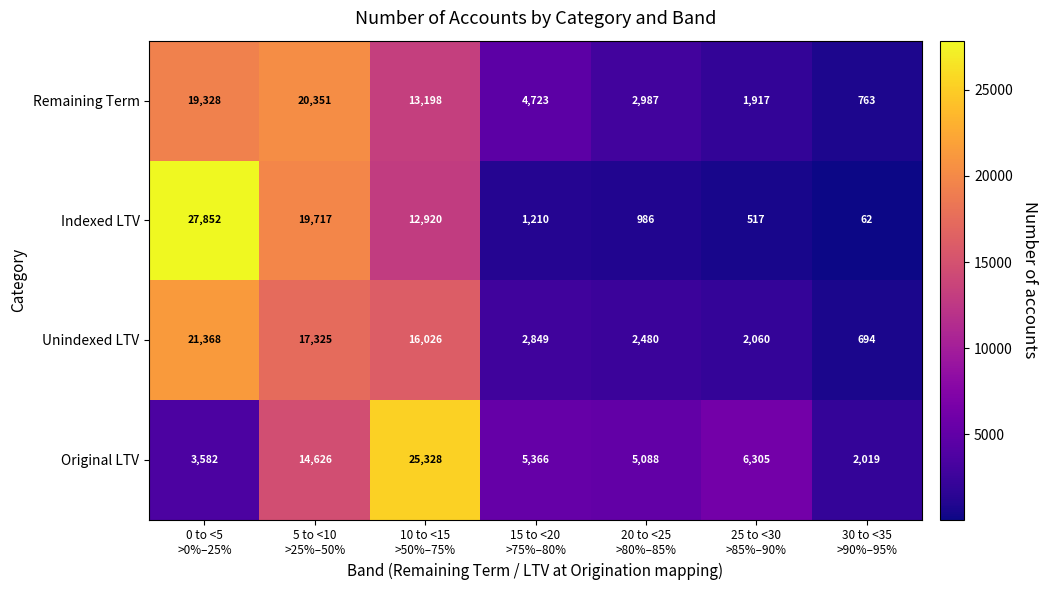

Which series has the largest total across all categories?

Remaining Term